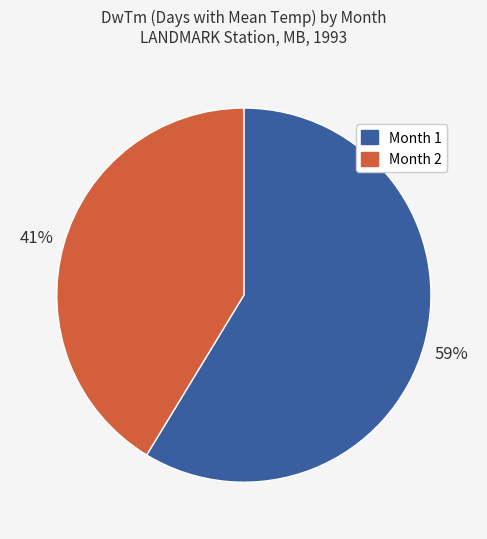

Rank the categories by value from highest to lowest.

Month 1, Month 2